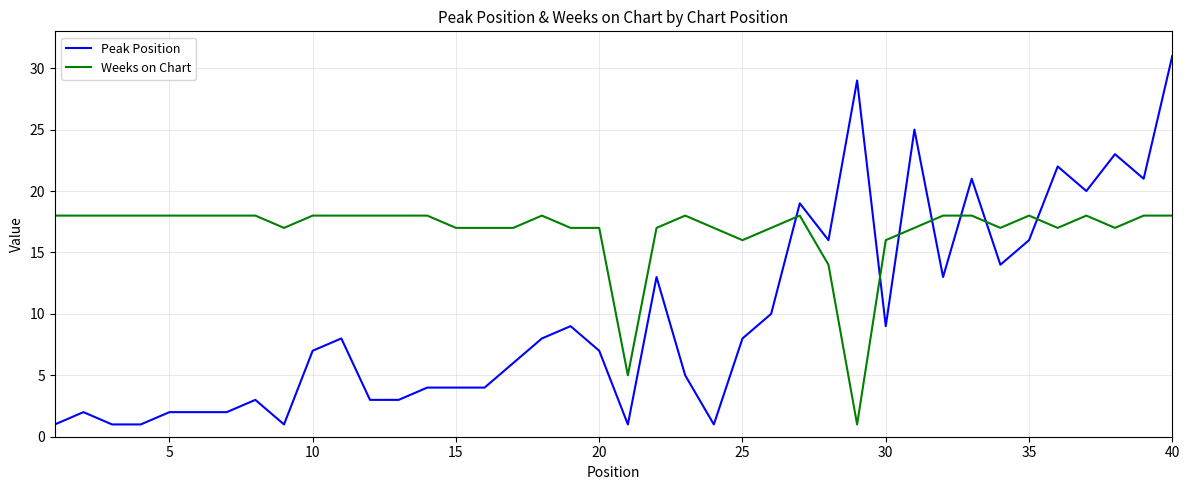

Reading left to right, extract all data points from this chart.

Peak Position: 1	2	1	1	2	2	2	3	1	7	8	3	3	4	4	4	6	8	9	7	1	13	5	1	8	10	19	16	29	9	25	13	21	14	16	22	20	23	21	31
Weeks on Chart: 18	18	18	18	18	18	18	18	17	18	18	18	18	18	17	17	17	18	17	17	5	17	18	17	16	17	18	14	1	16	17	18	18	17	18	17	18	17	18	18